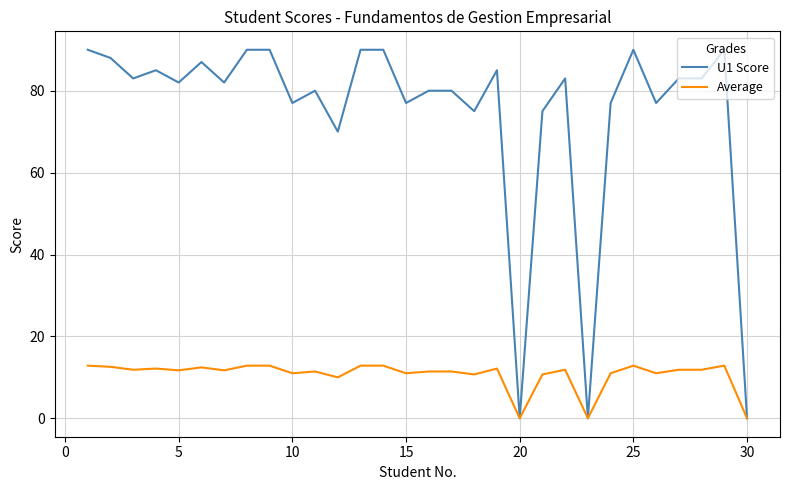

Rank the series by their average value, from lowest to highest.

Average, U1 Score